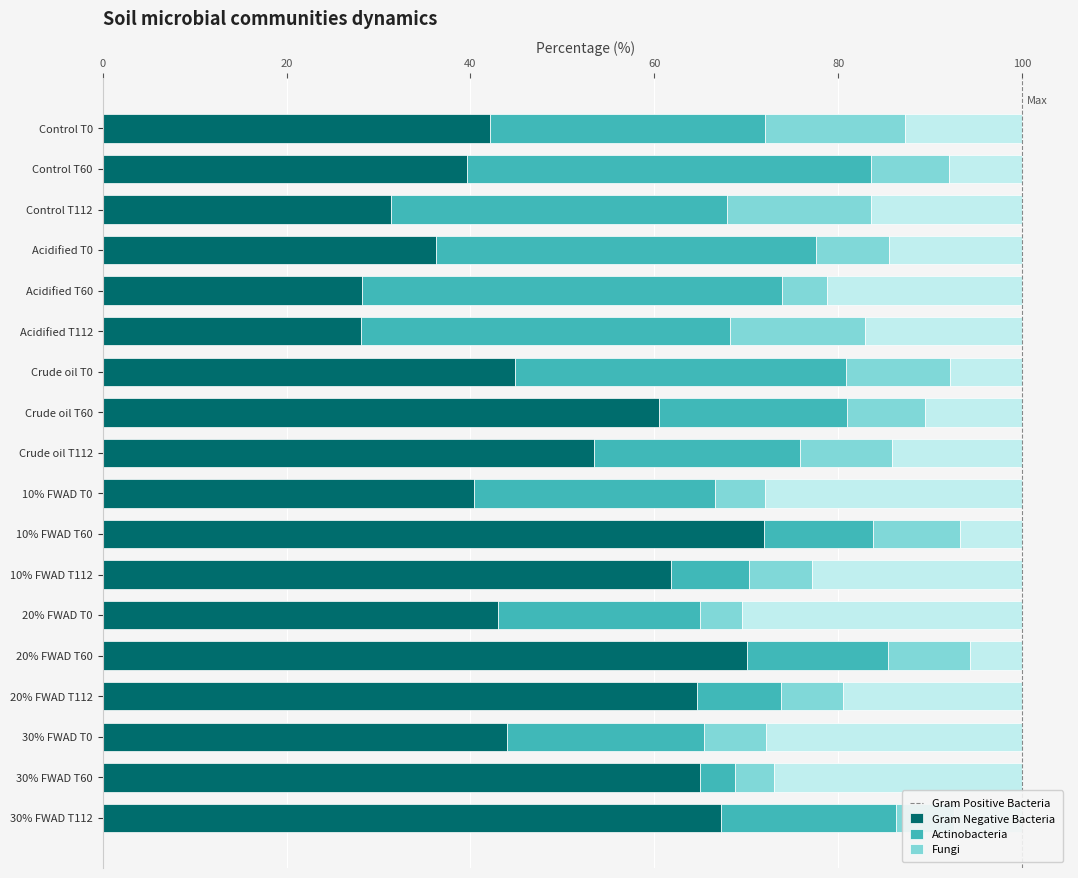

What is the total value across all series at Control T60?

100.0